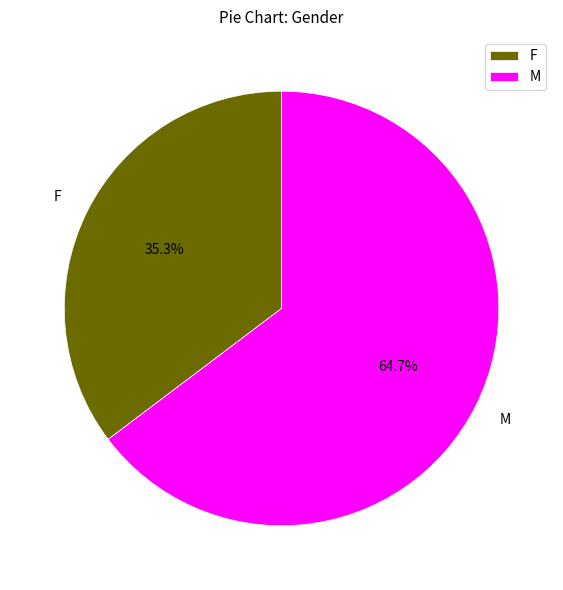

Count the number of slices in the pie.

2